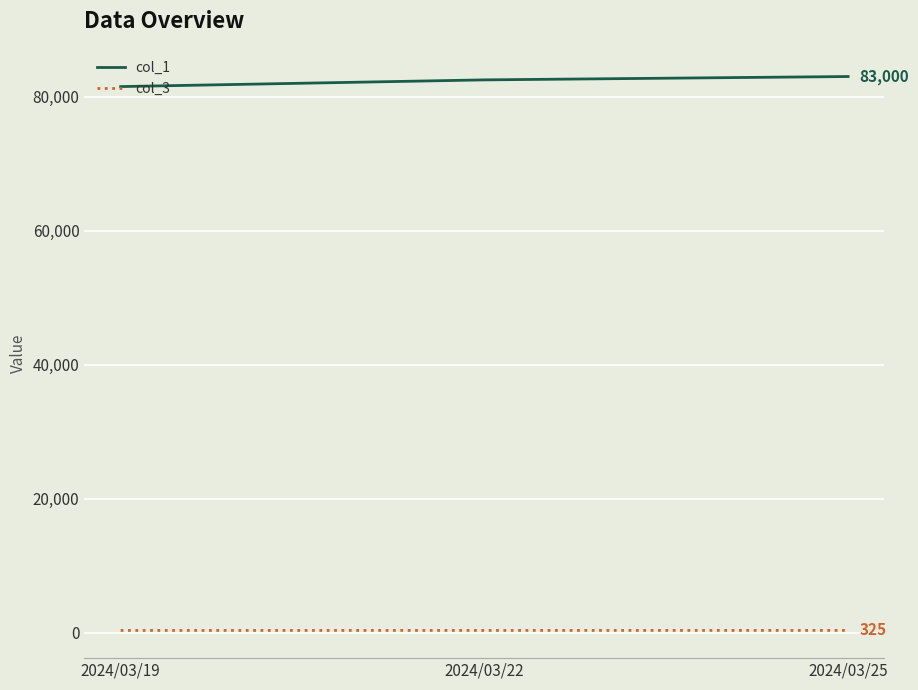

The value of col_1 at 2024/03/22 is 34038. True or false?

False